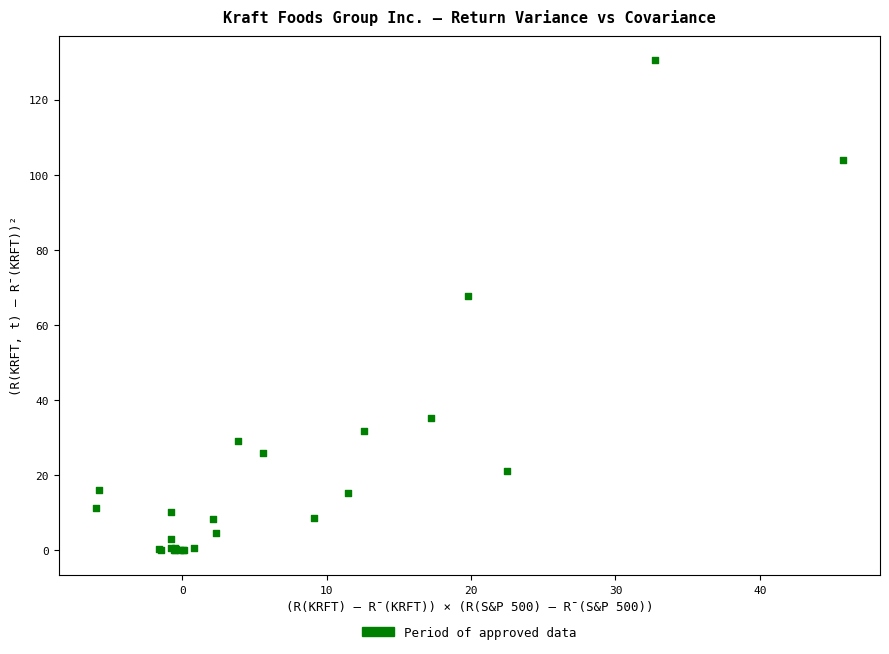

What Y value in the scatter plot is closest to 65?

67.6